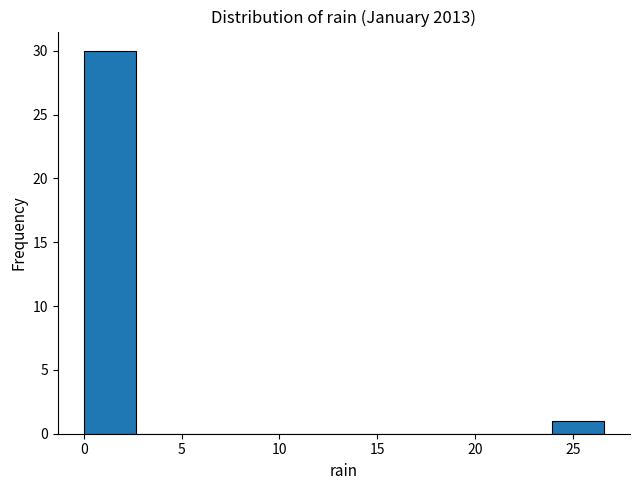

Reading left to right, transcribe this chart: for each bar, give the range it covers on the x-axis and its height. Neither the bar edges nor the heights are printed on the chart, so give them approximately, as read against the axes.

0.0 to 2.5: 30
2.5 to 5.5: 0
5.5 to 8.0: 0
8.0 to 10.5: 0
10.5 to 13.5: 0
13.5 to 16.0: 0
16.0 to 18.5: 0
18.5 to 21.5: 0
21.5 to 24.0: 0
24.0 to 26.5: 1